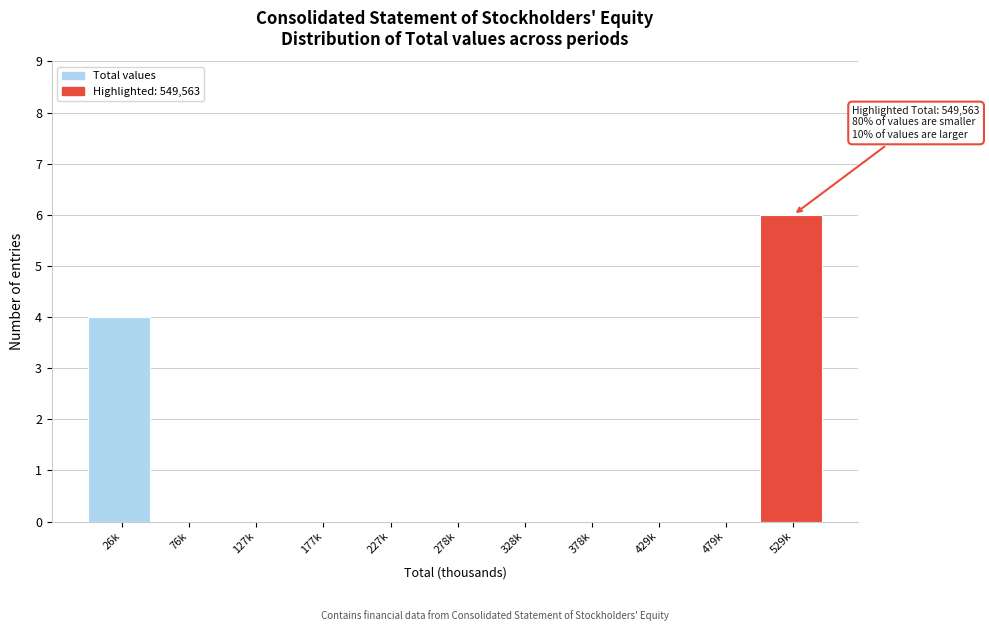

Reading left to right, extract all data points from this chart.

26k=4	76k=0	127k=0	177k=0	227k=0	278k=0	328k=0	378k=0	429k=0	479k=0	529k=6